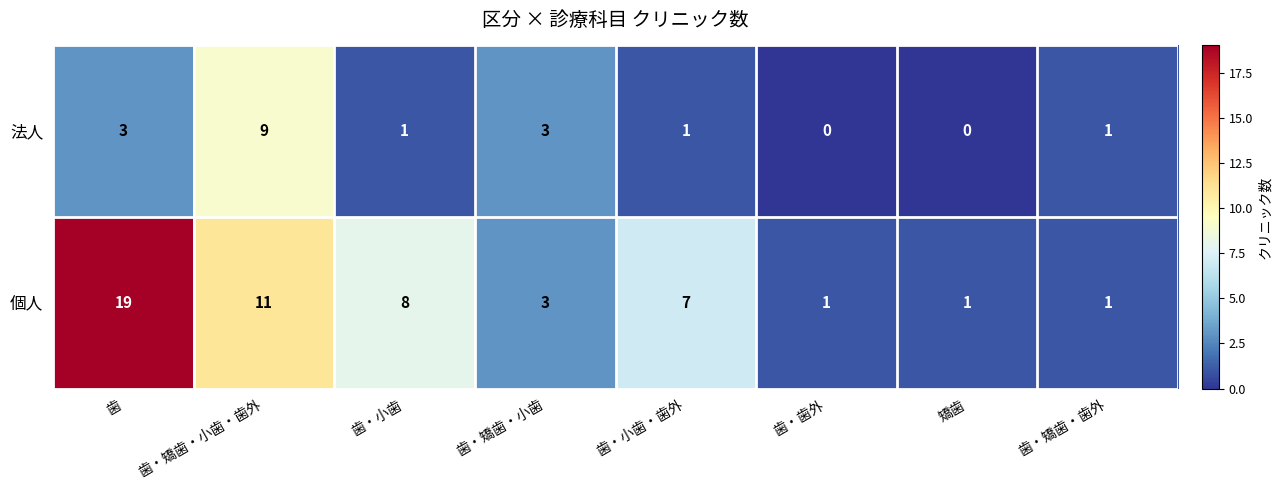

How many distinct data groups are displayed?

2